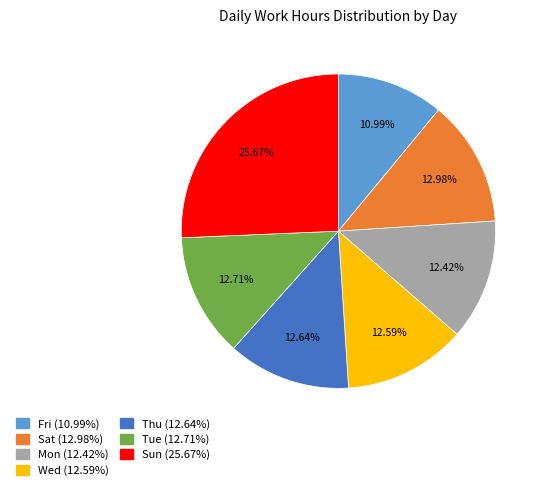

Does Wed represent more than half of the total?

No